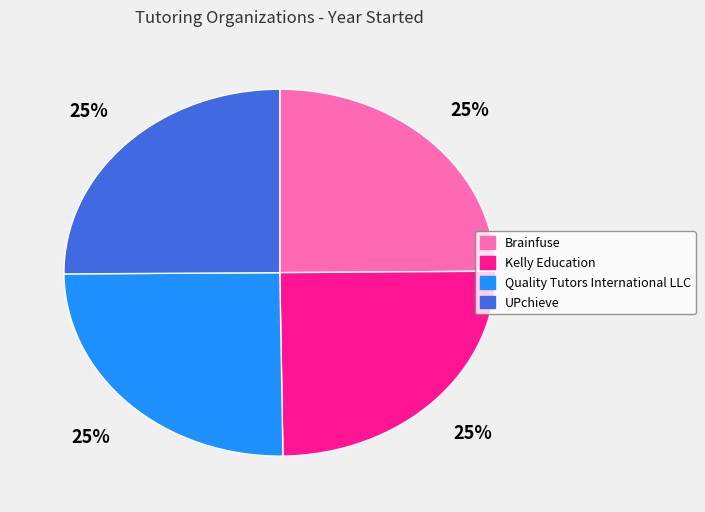

How many segments does this pie chart have?

4